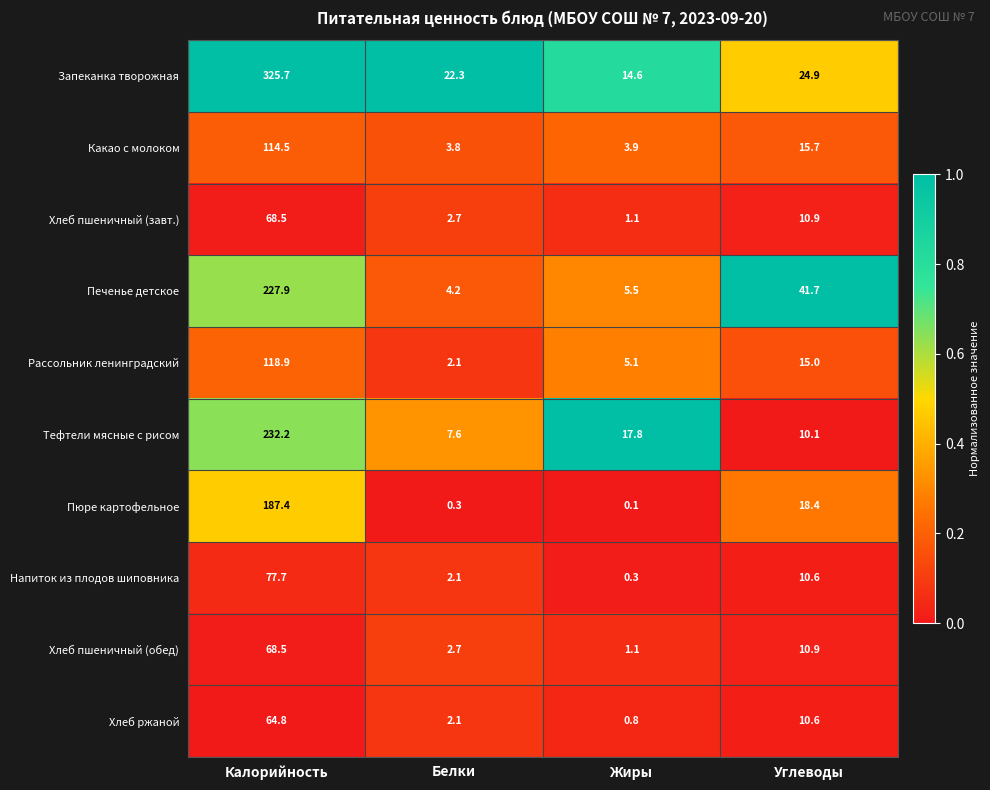

Is the value of Печенье детское at Калорийность greater than the value of Хлеб пшеничный (обед) at Жиры?

Yes